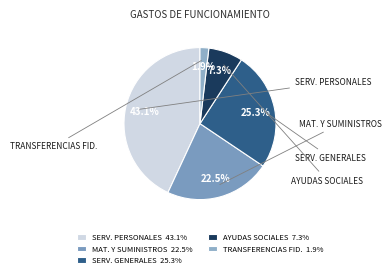

To the nearest percent, what is the difference between the largest and smallest slice percentages?

41%